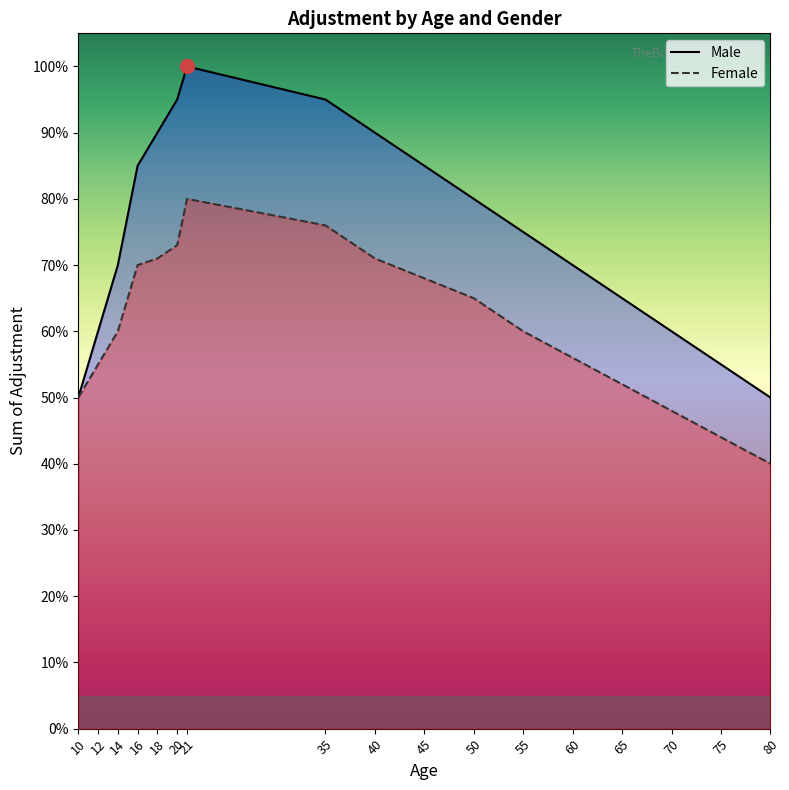

True or false: Male and Female intersect in this chart.

False